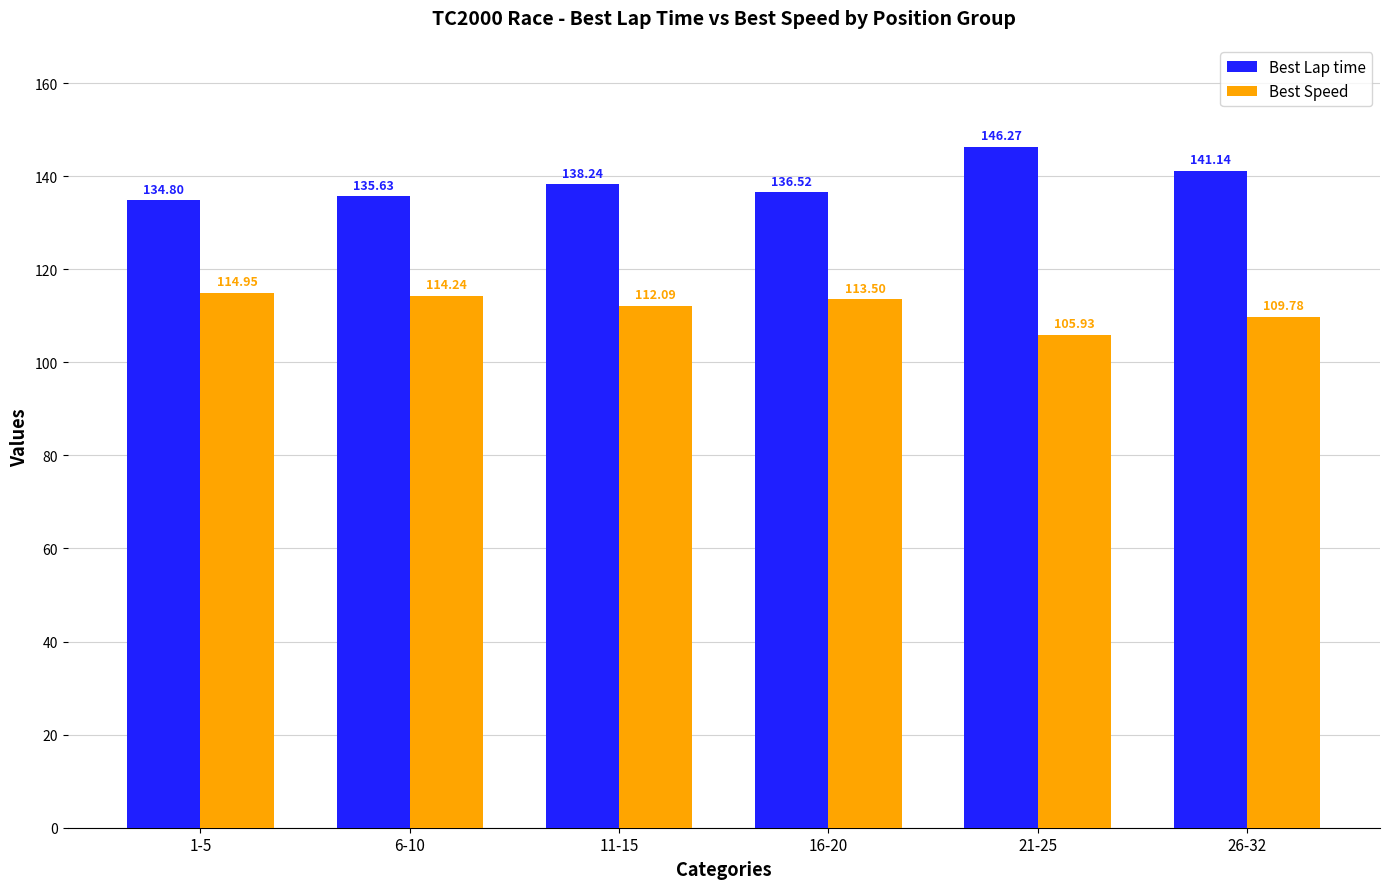

What is the difference between the highest and lowest values at 6-10?

21.4